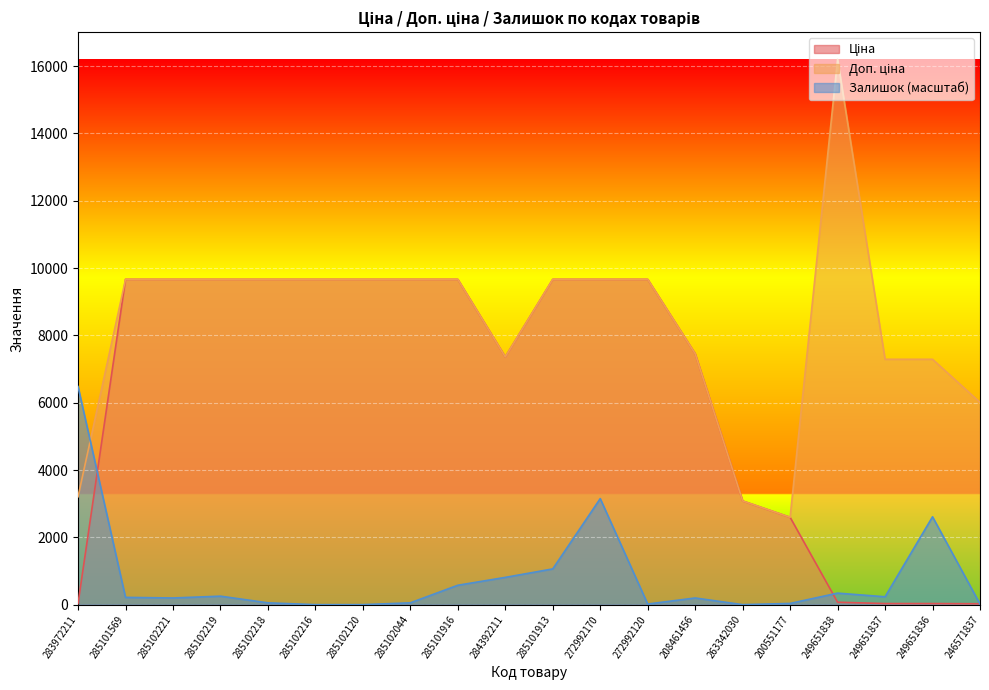

What is the average value of the Залишок series?

815.4